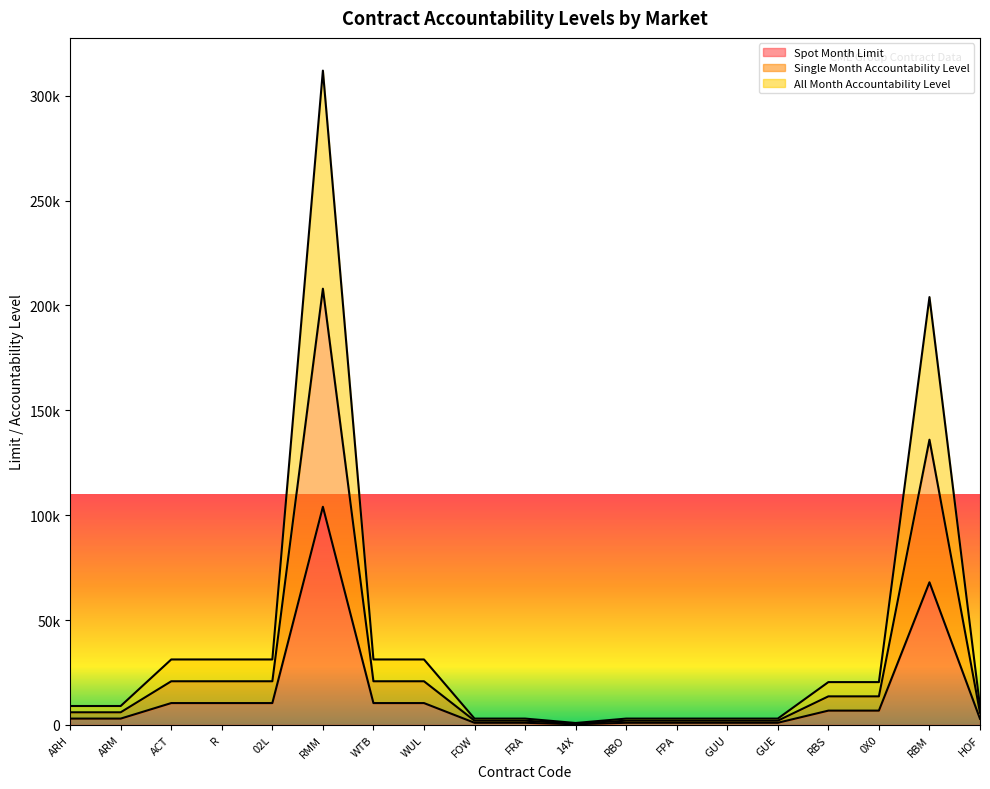

How many categories are shown in the chart?

19